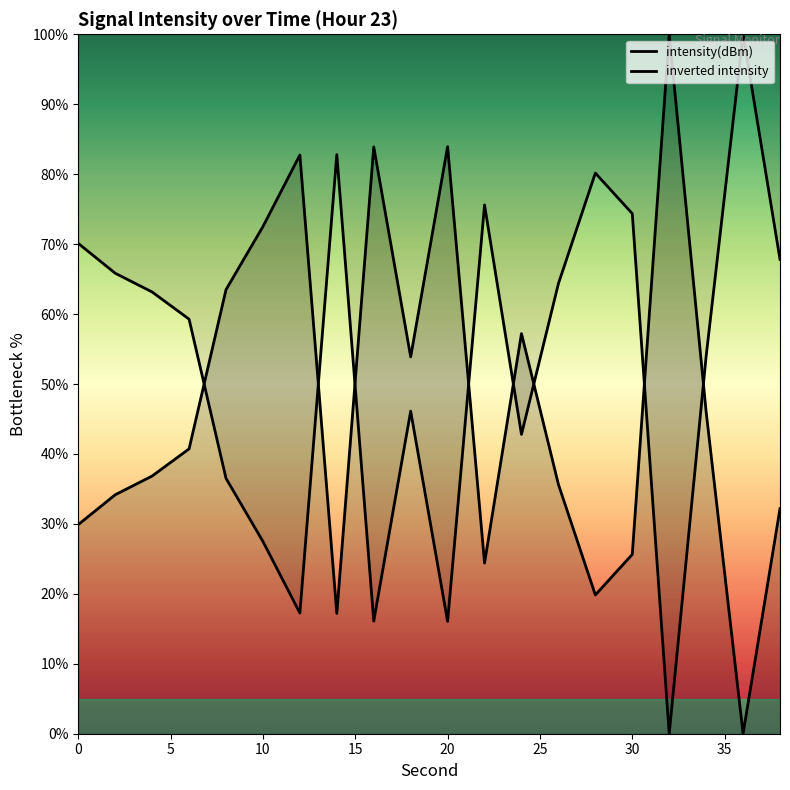

What is the difference between the maximum and second lowest values?

82.8